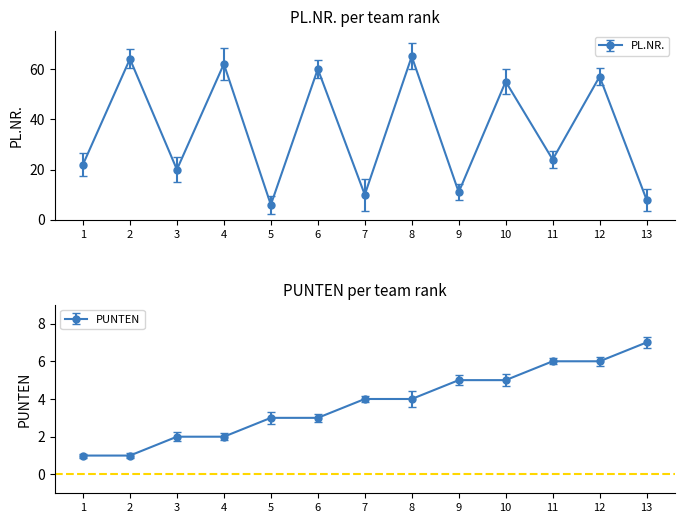

What is the value of the PUNTEN point at the 10th from the left?

5